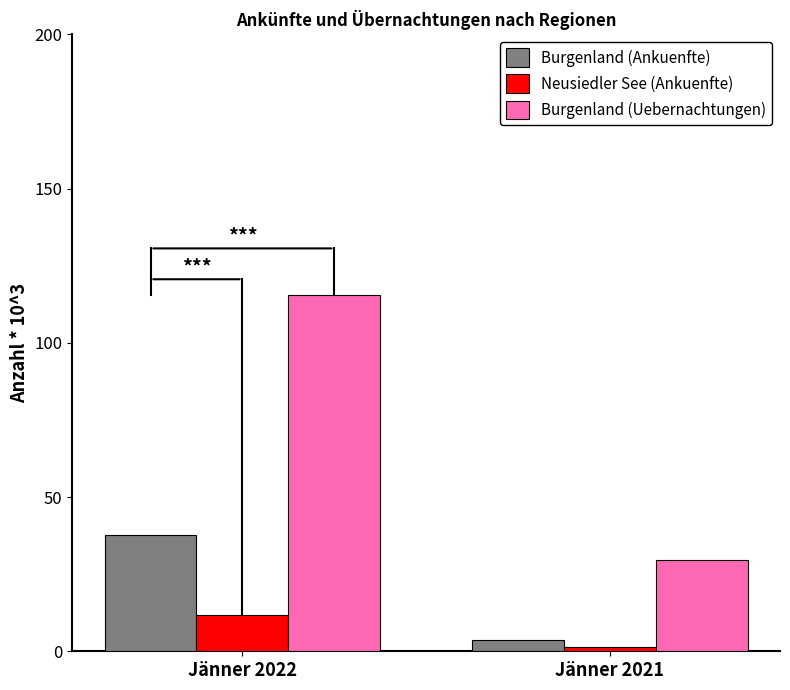

What is the value of the Burgenland (Uebernachtungen) bar at the 2nd from the left?

29.5